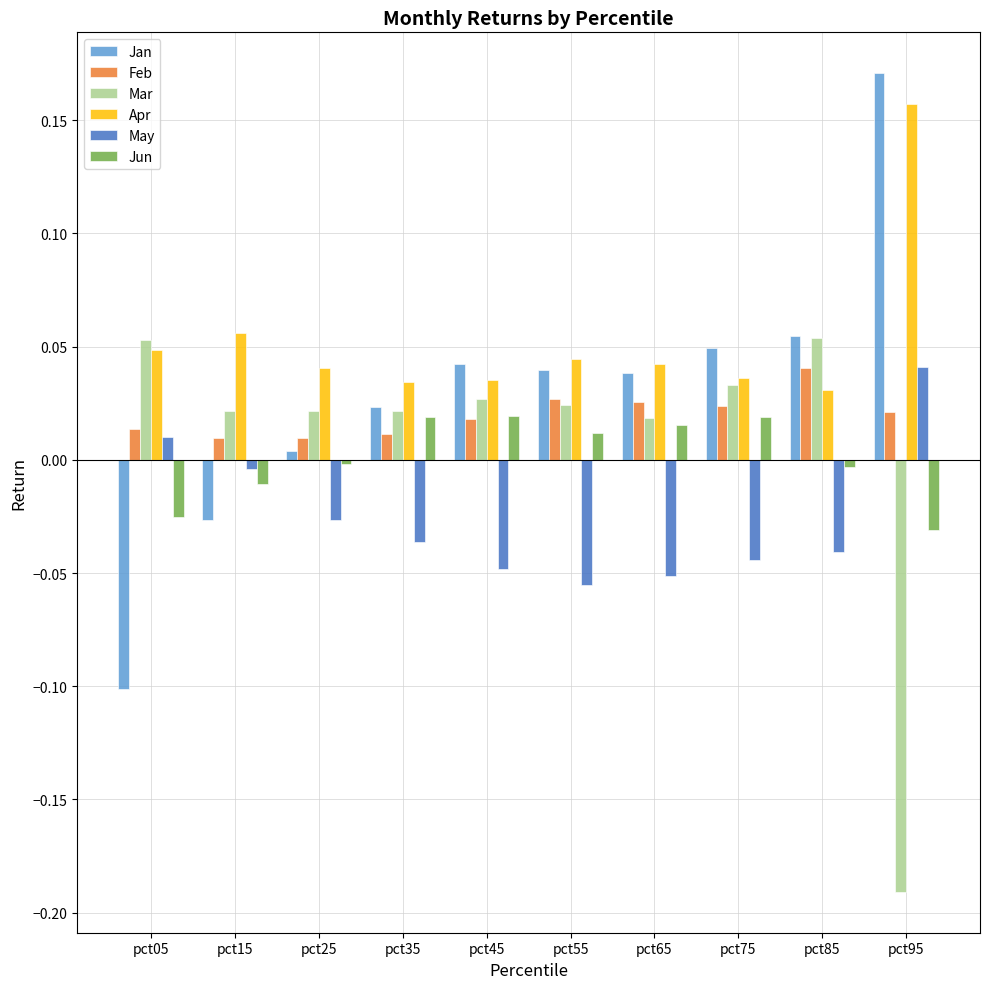

How many values in the May series are below 0?

8